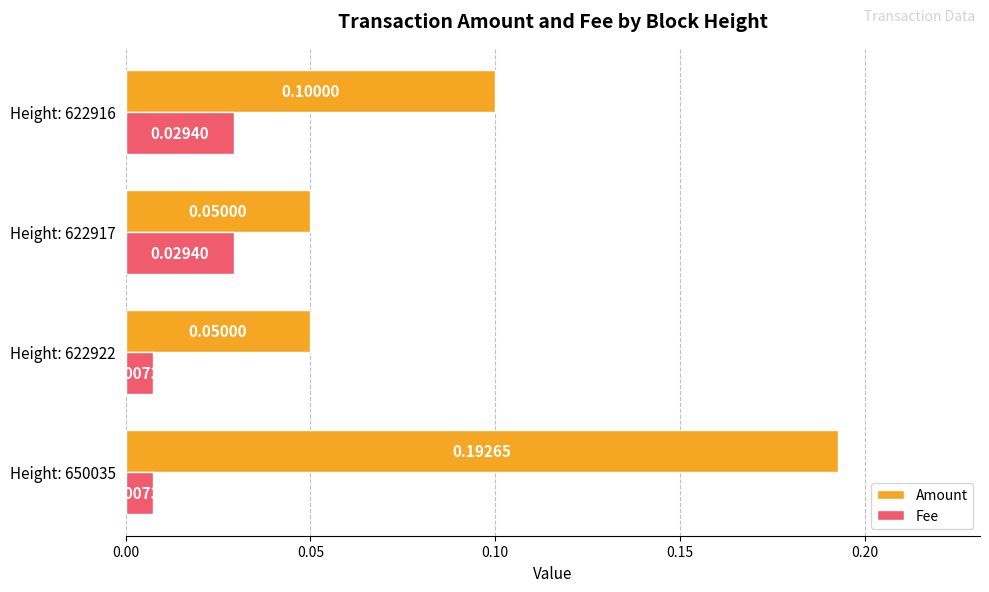

List the series in order of their overall mean, lowest first.

Fee, Amount